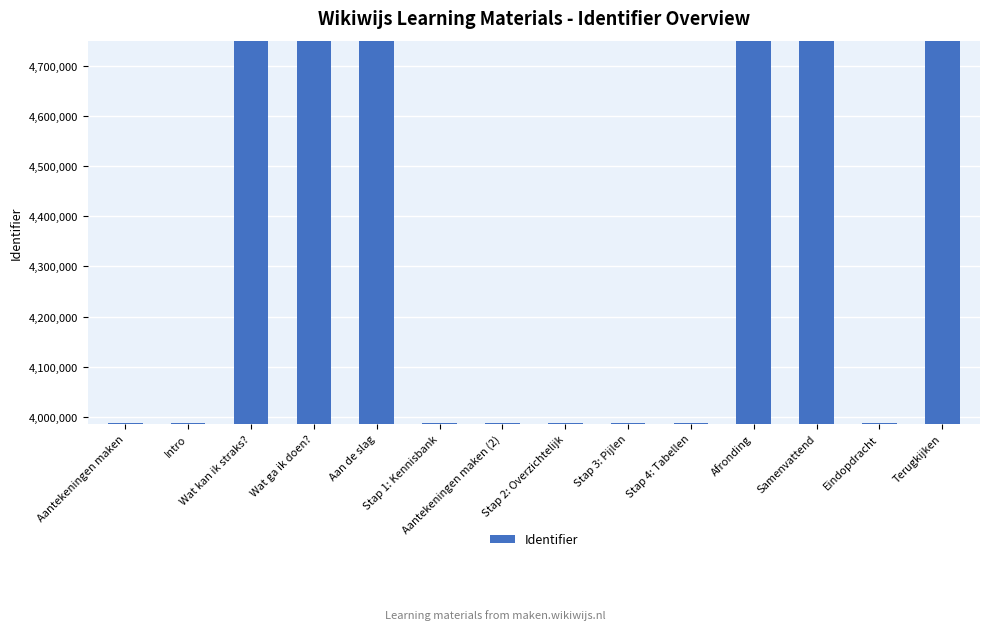

What is the difference between the maximum and minimum values?

763124